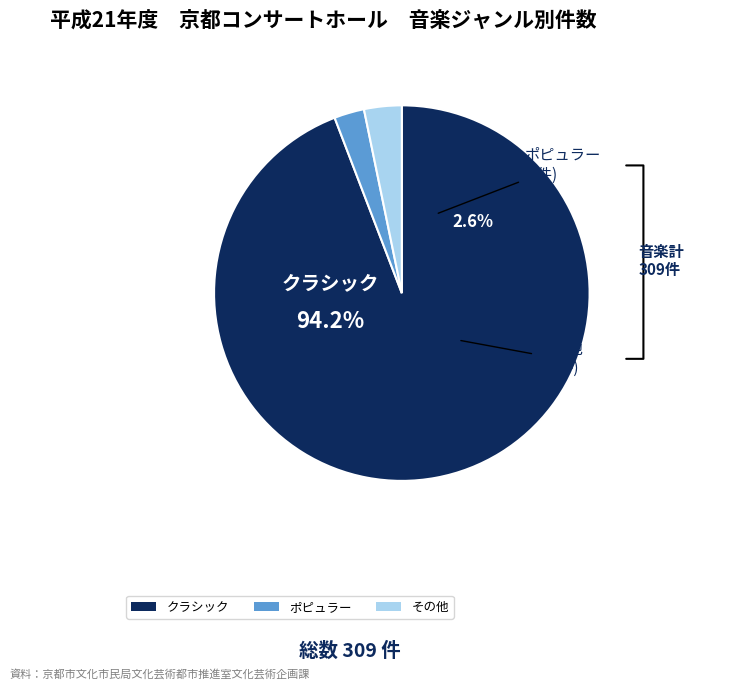

Which slice is the largest?

クラシック